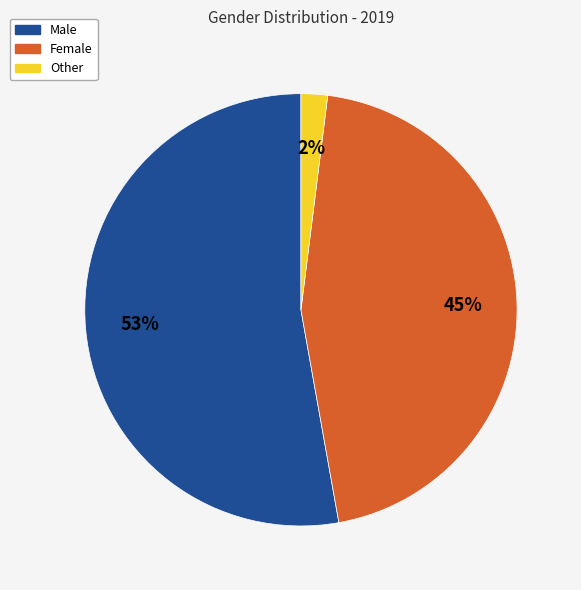

To the nearest percent, what is the difference between the Other and Male slice percentages?

51%